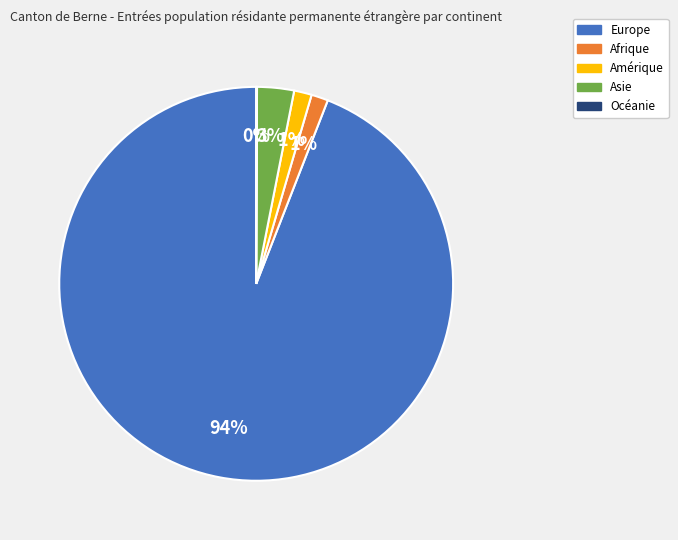

What percentage is the Asie slice, to the nearest percent?

3%